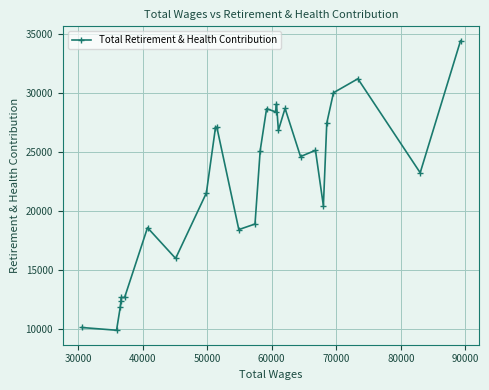

True or false: there are more than 0 points higher than both neighbors.

True